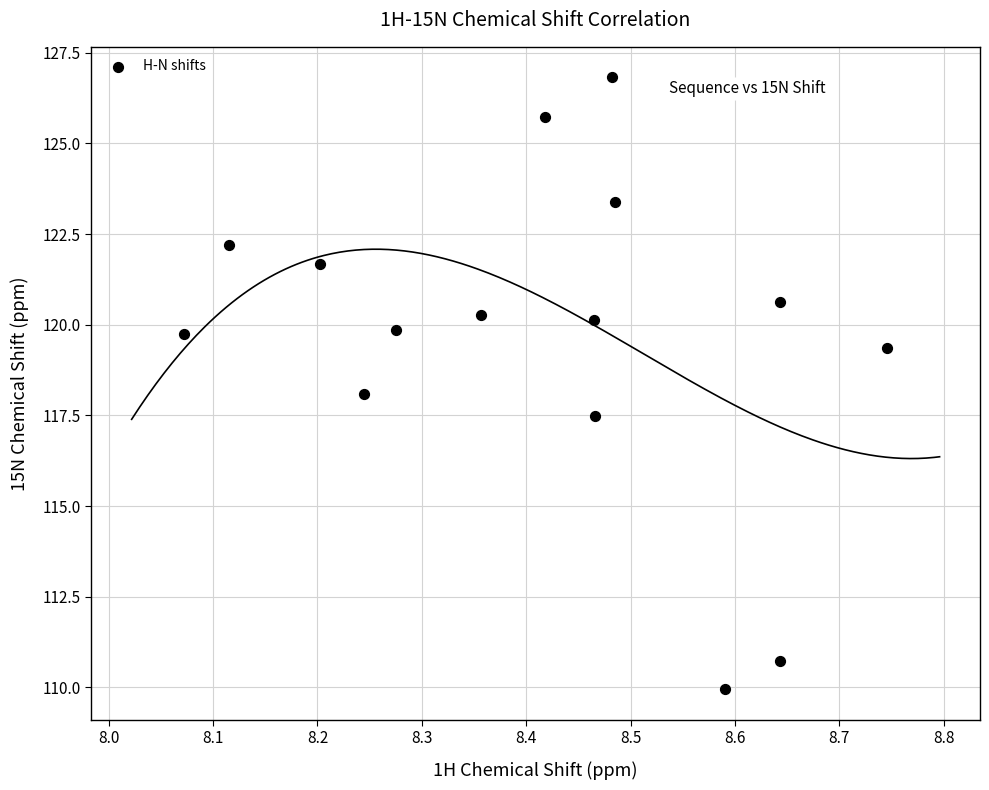

What is the range of X values (max minus min)?

0.7